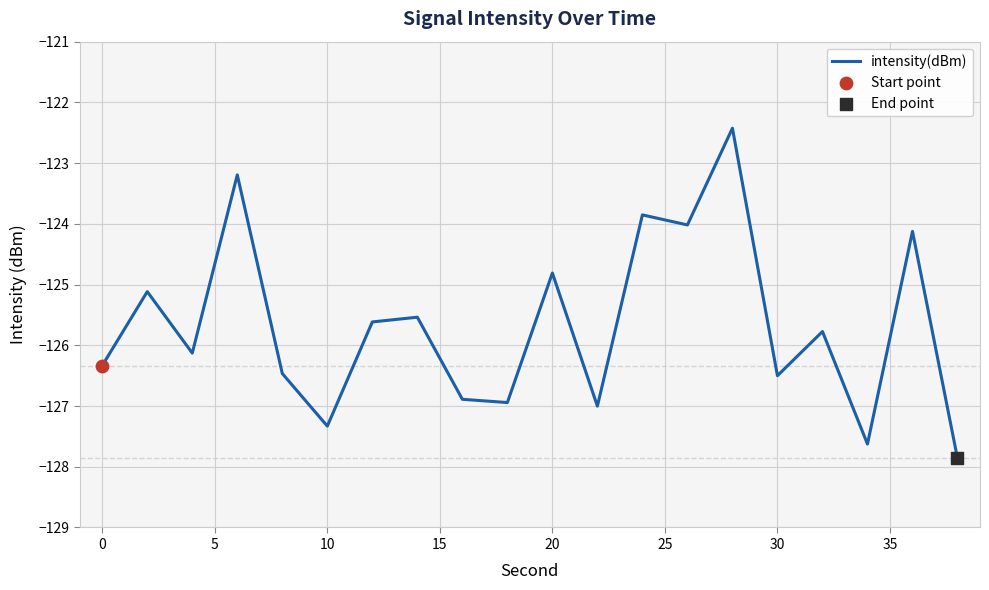

What is the smallest value displayed?

-127.9